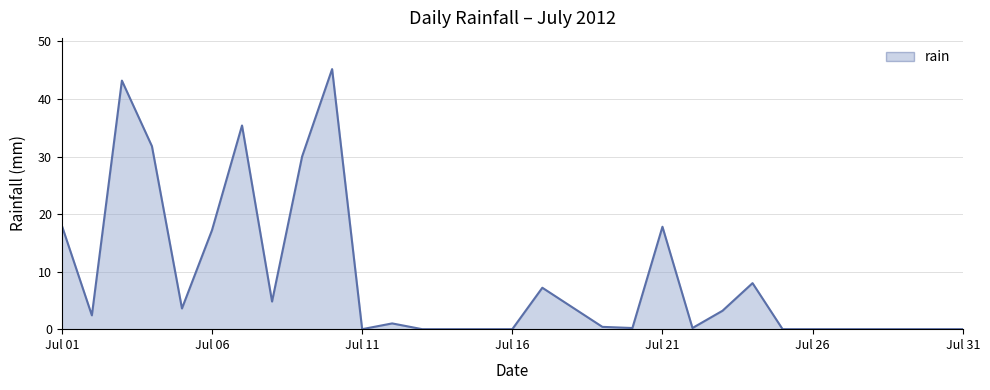

Reading right to left, what are all the values shown in this chart?

0.0	0.0	0.0	0.0	0.0	0.0	0.0	8.0	3.2	0.2	17.8	0.2	0.4	3.8	7.2	0.0	0.0	0.0	0.0	1.0	0.0	45.2	30.0	4.8	35.4	17.2	3.6	31.8	43.2	2.4	18.0